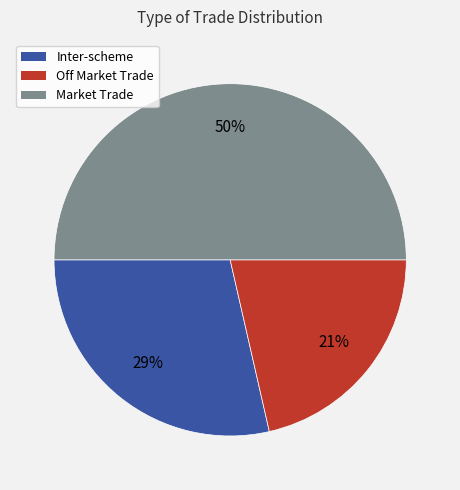

Is it true that Market Trade is 50% of the pie?

True